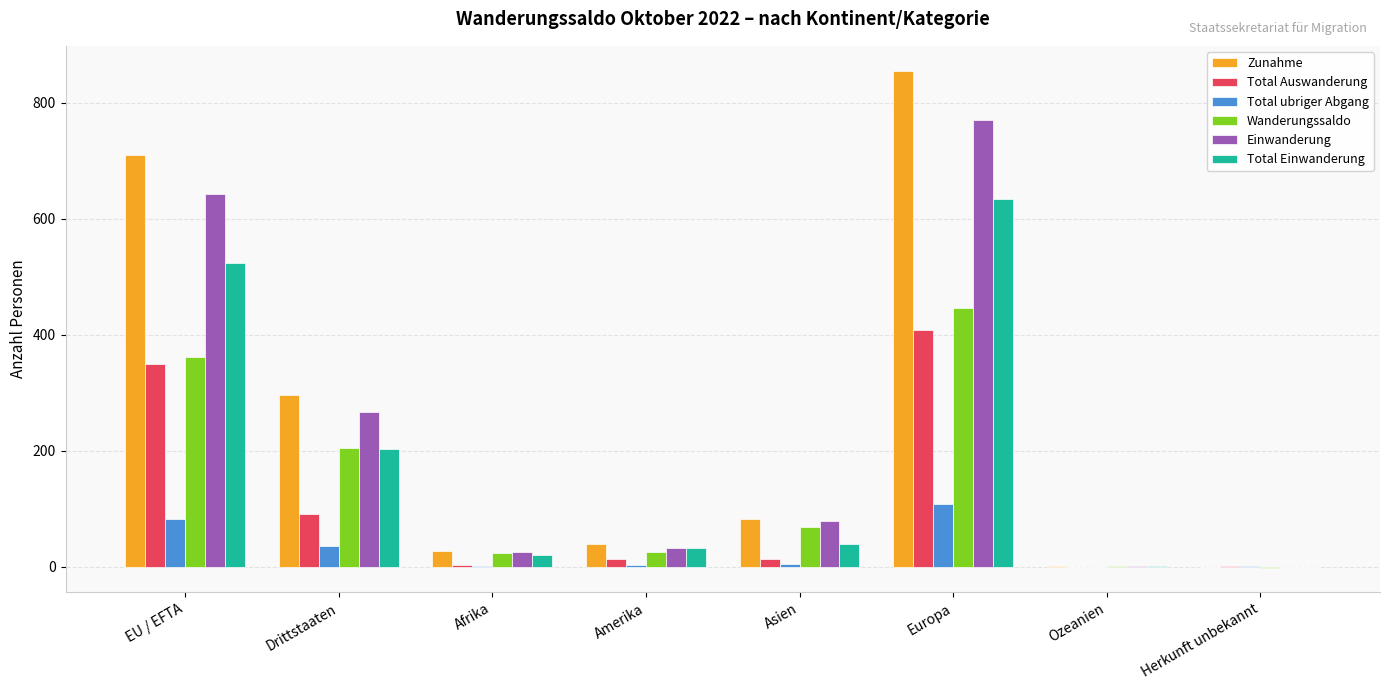

Is it true that Zunahme equals 39 at Amerika?

True